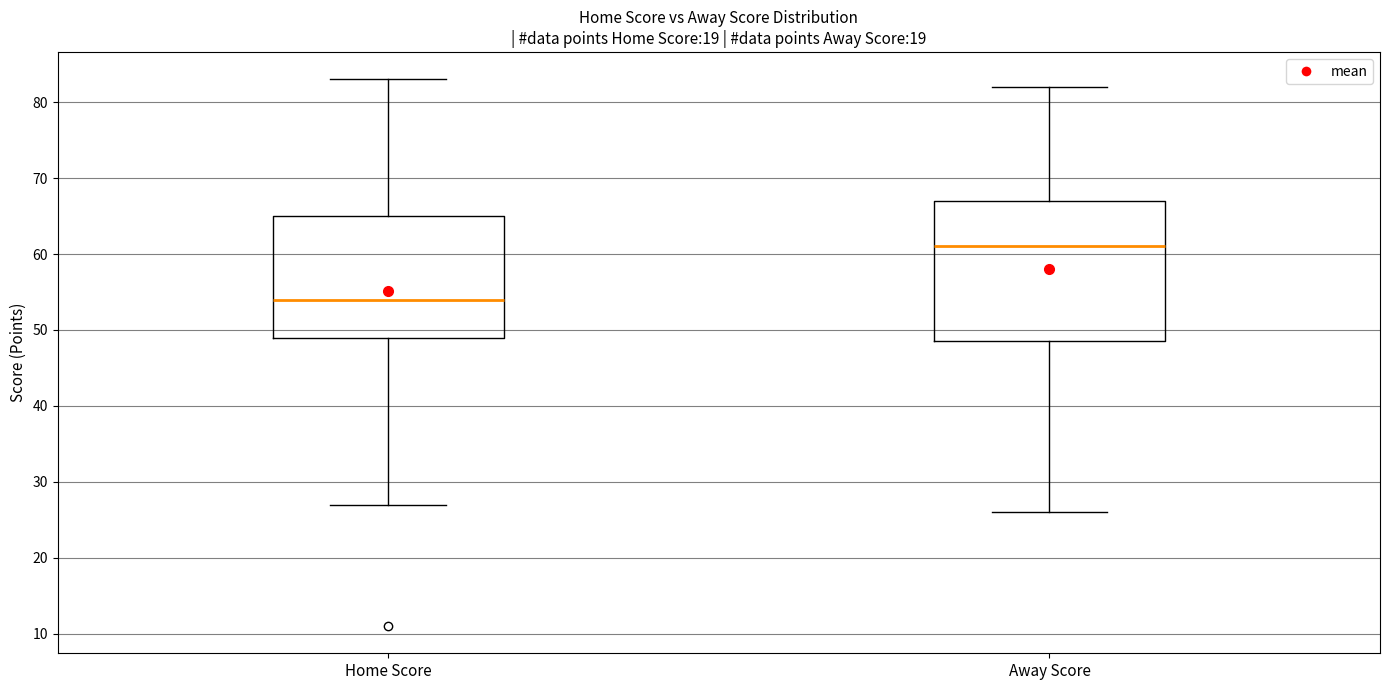

Comparing the boxes themselves (not the whiskers), which one is the tallest?

Away Score